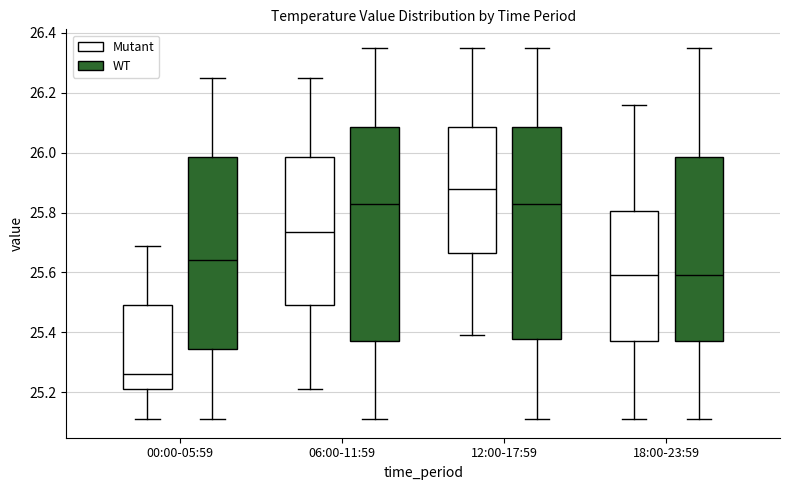

Where does the lower whisker of the box for 18:00-23:59 (WT) end on the y-axis? The values are not printed on the chart, so give them approximately, as read against the axis.

25.12